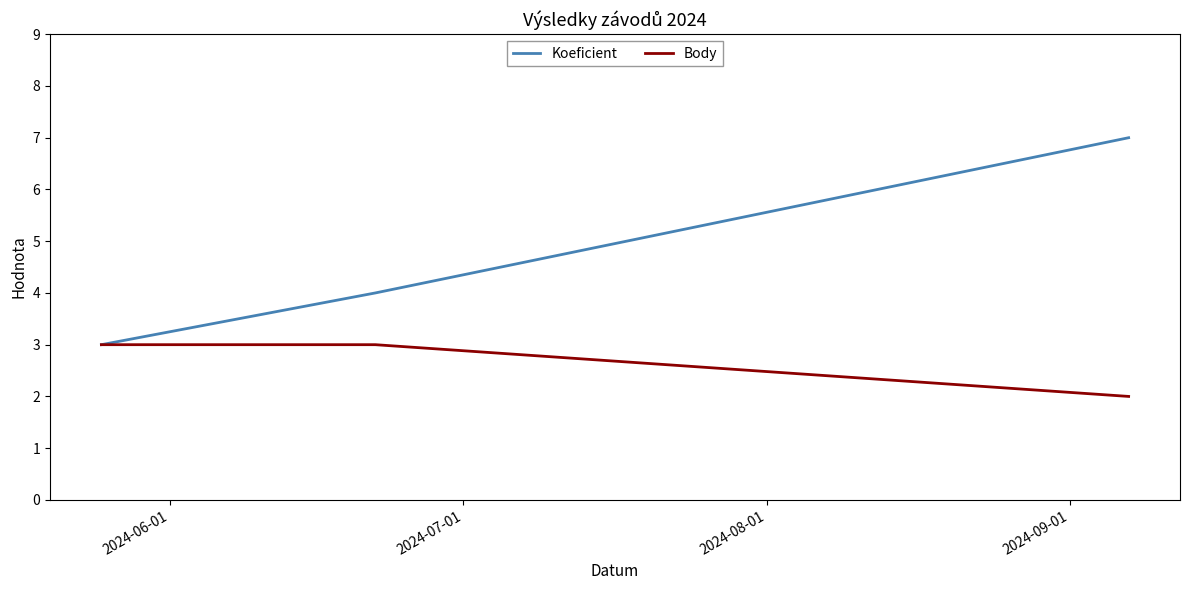

How many series are shown in this chart?

2